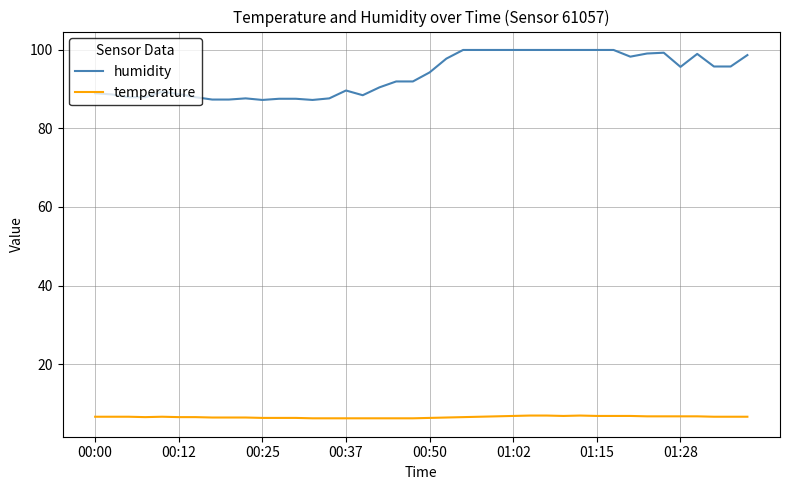

What is the lowest value of the humidity series?

87.2